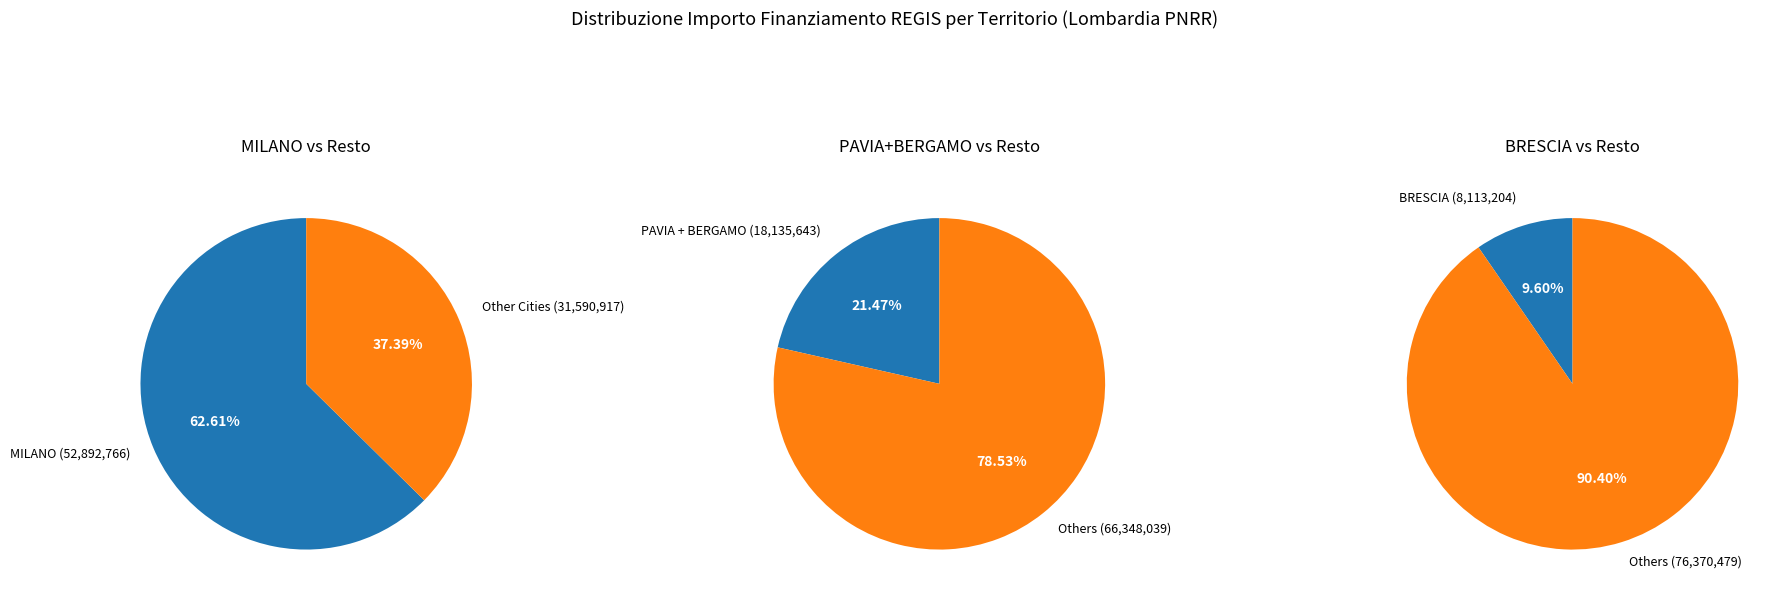

True or false: DALMINE accounts for 5% of the total.

False